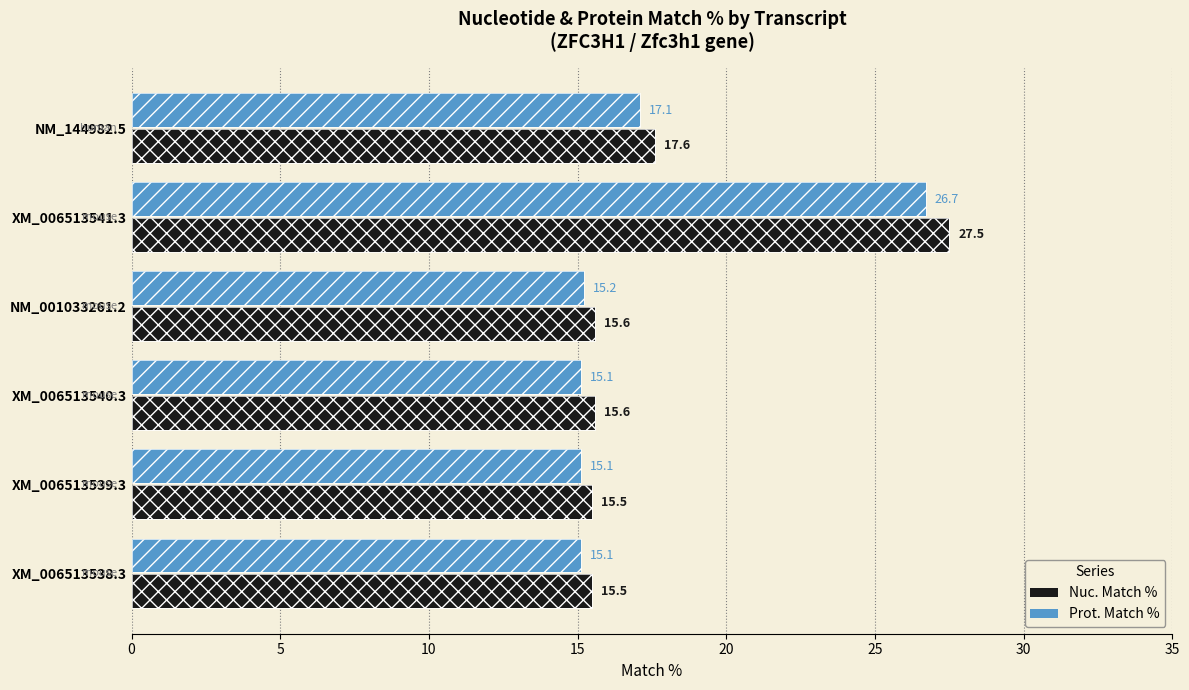

What is the total value across all series at XM_006513541.3?

54.2